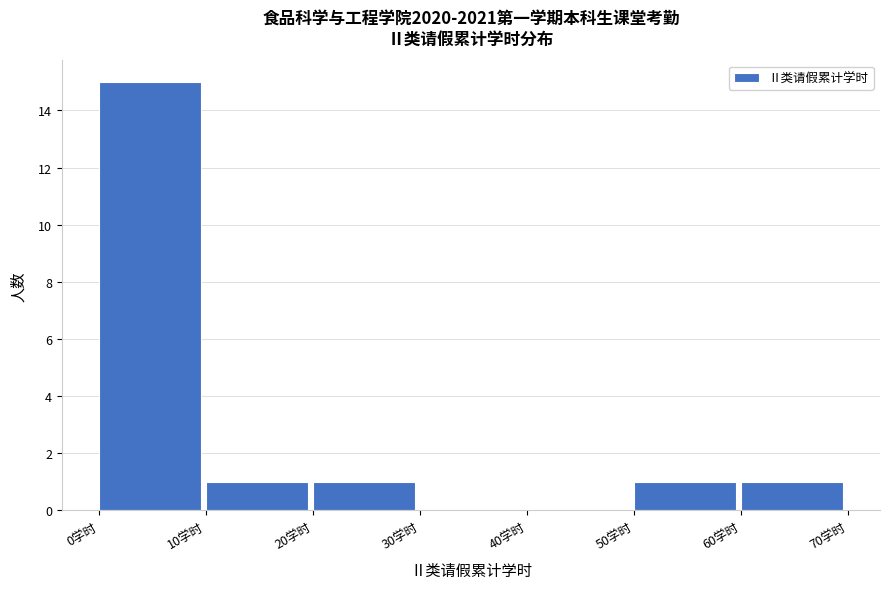

Over which range of the x-axis is the bar tallest?

0 to 10